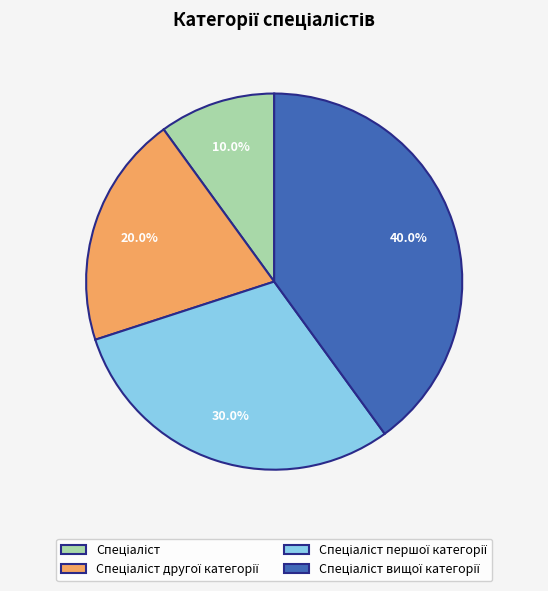

How many slices are in this pie chart?

4